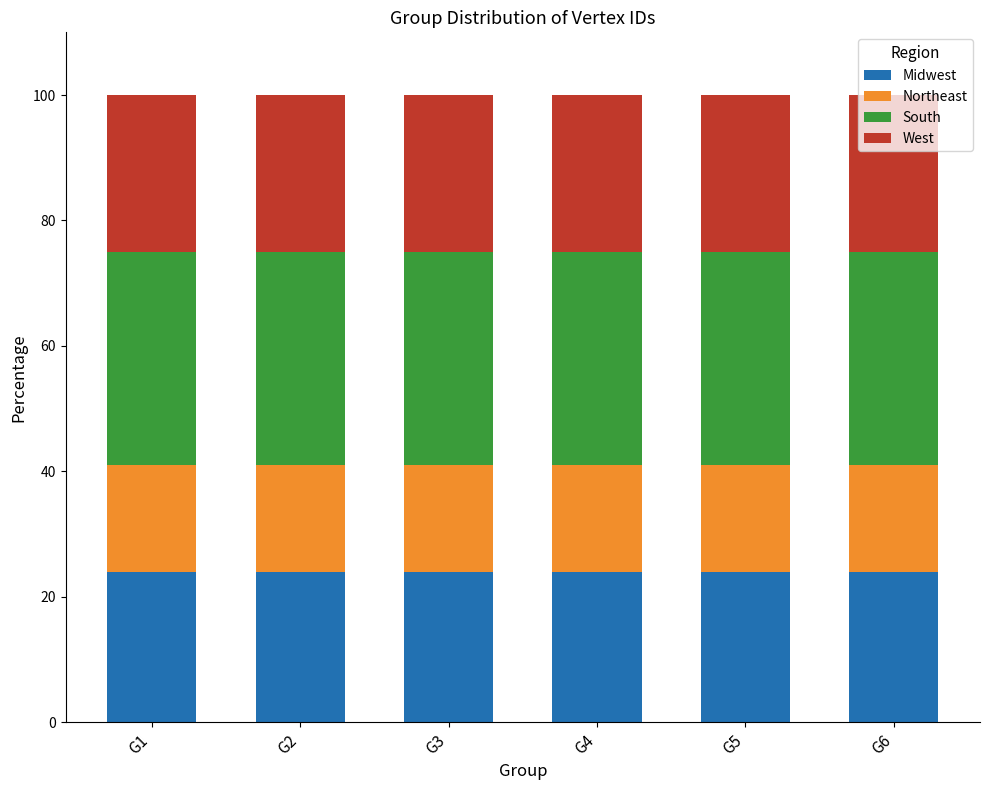

What is the total value across all series at G4?

100